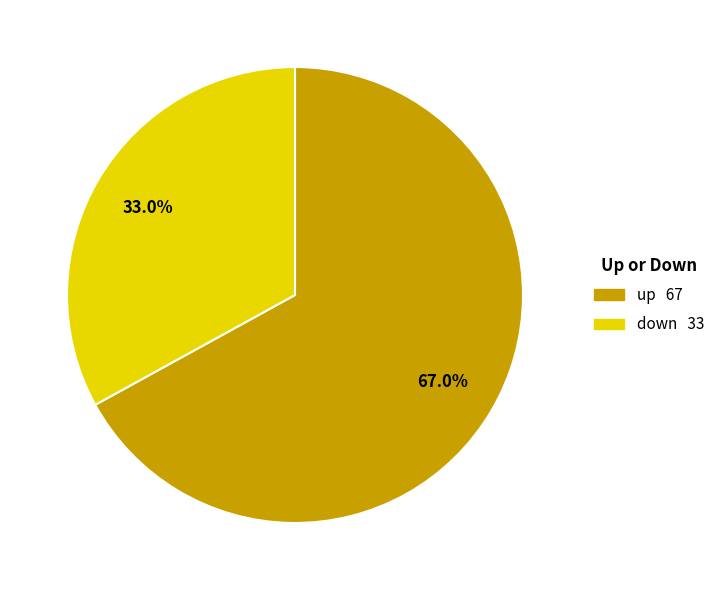

Do up and down together represent more than half of the pie?

Yes